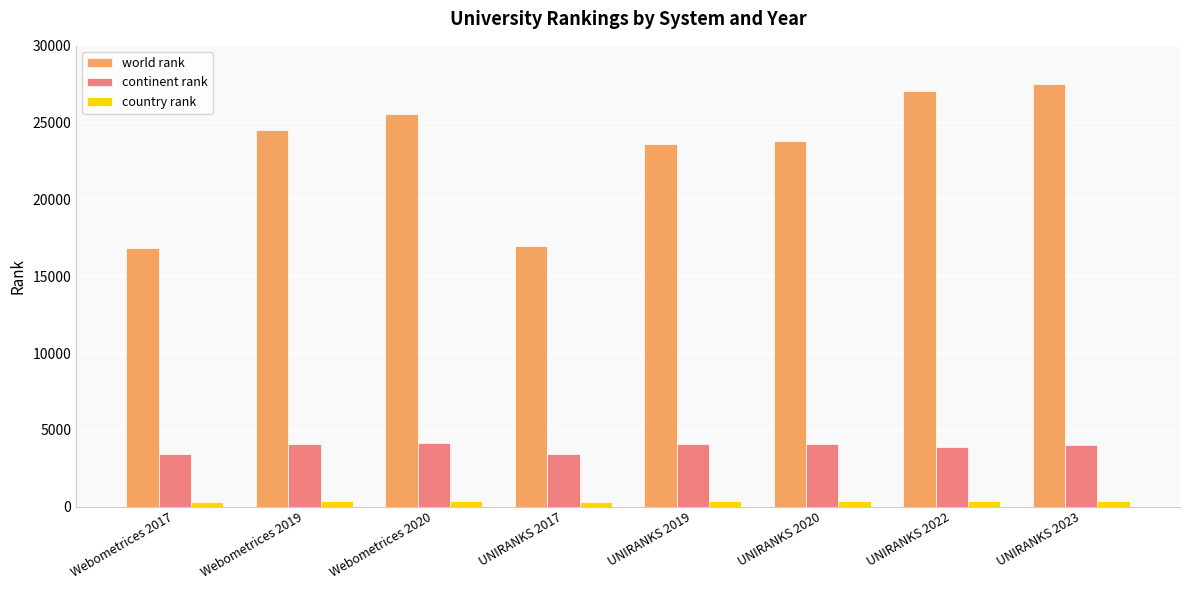

Which category has the highest value across all series?

UNIRANKS 2023